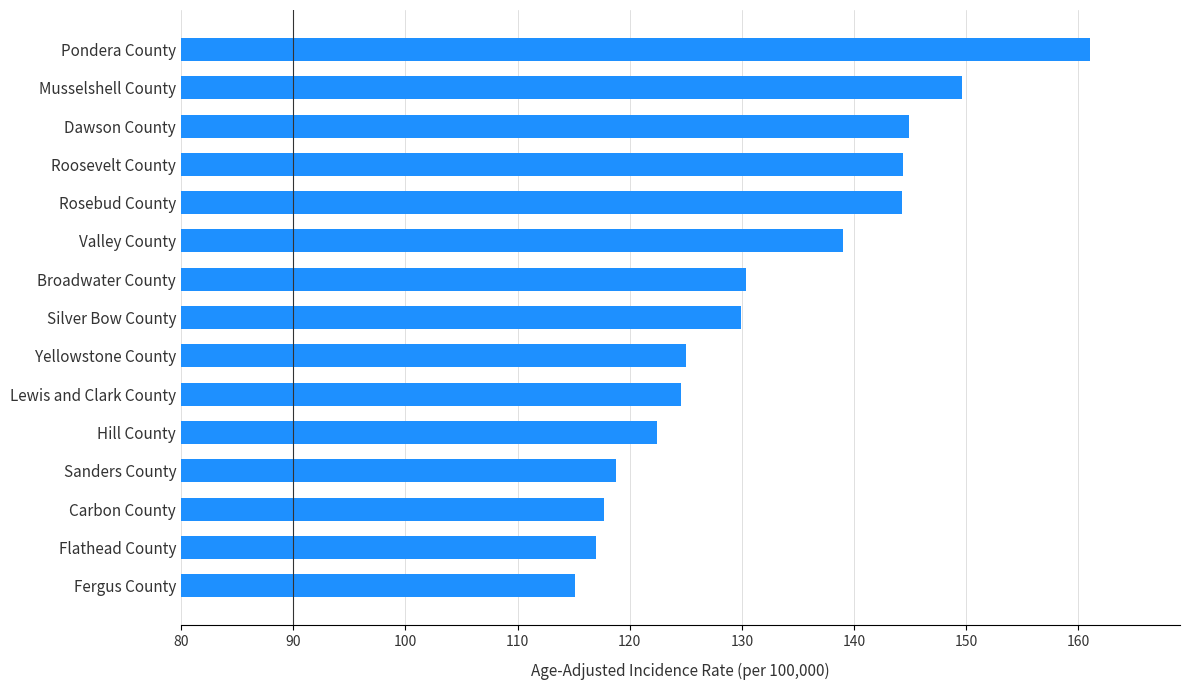

What is the difference between the maximum and minimum values?

45.9